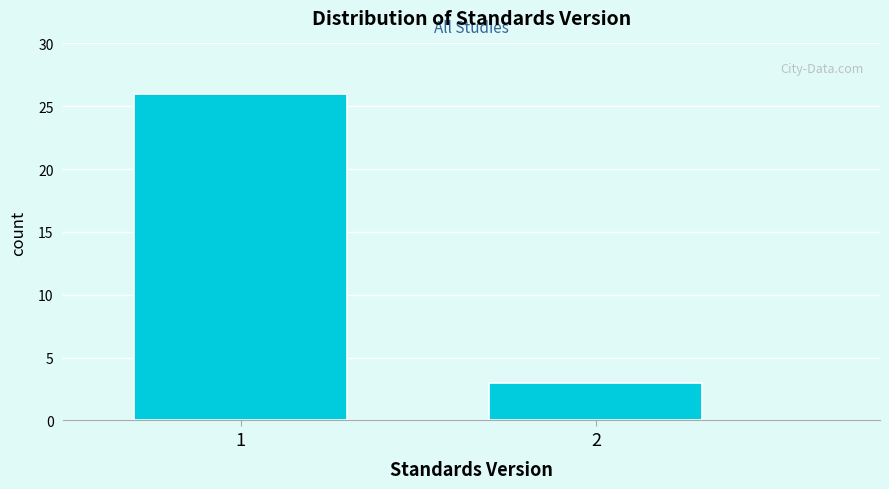

Reading left to right, transcribe all the data shown in this chart.

1=26	2=3